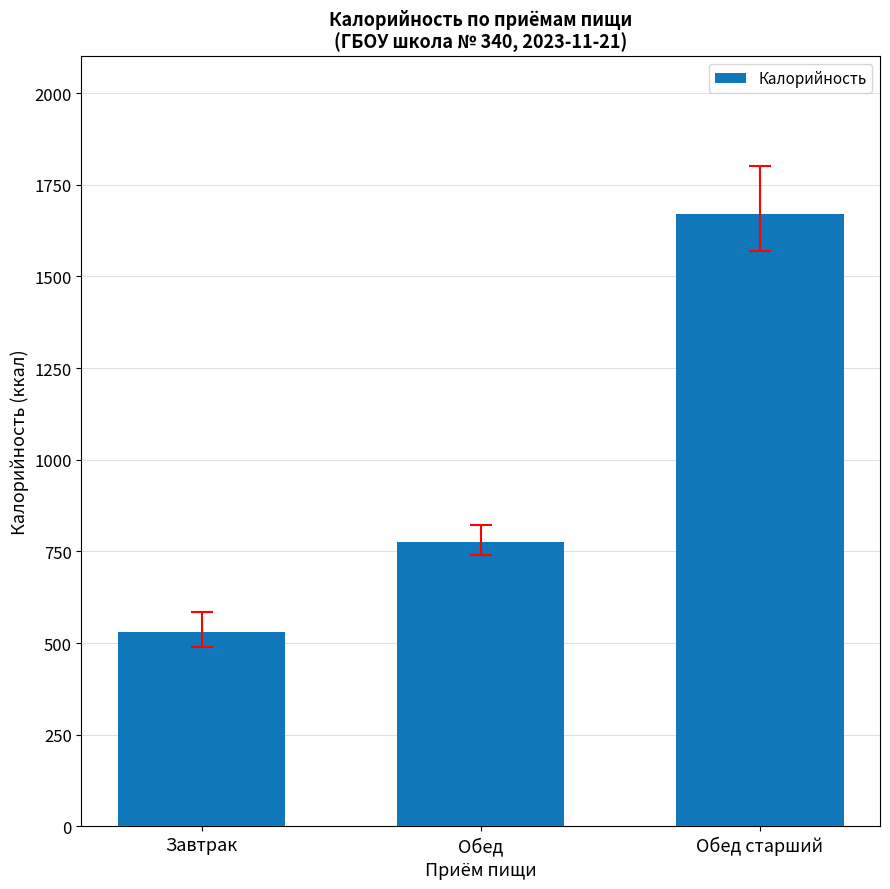

List the labels in order of value, largest first.

Обед старший, Обед, Завтрак